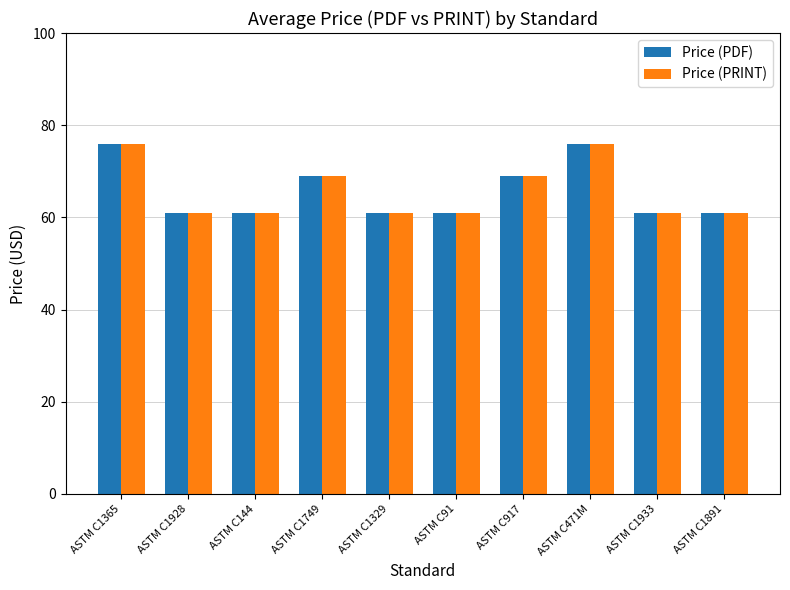

What is the smallest value displayed?

61